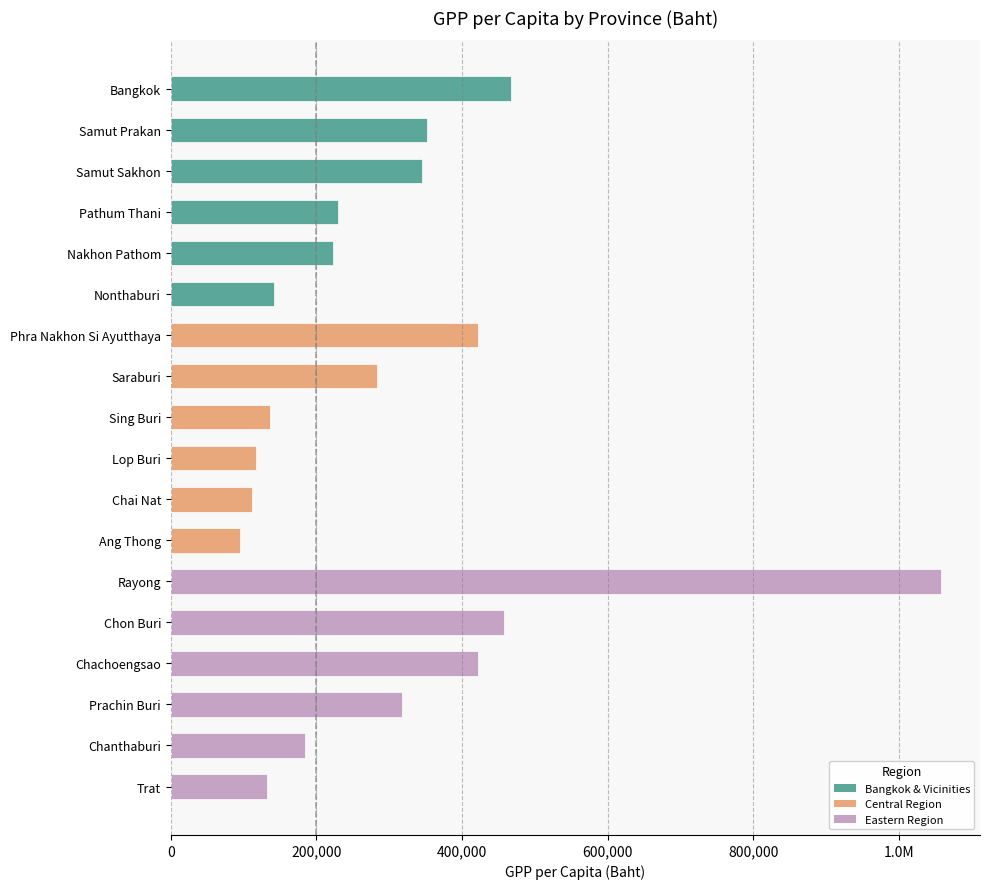

Are the bars horizontal?

Yes